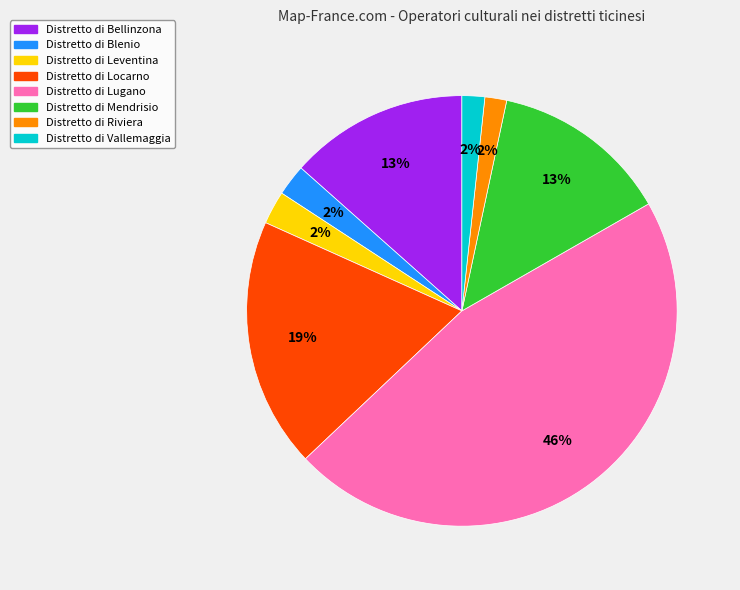

To the nearest percent, what is the average slice percentage?

12%